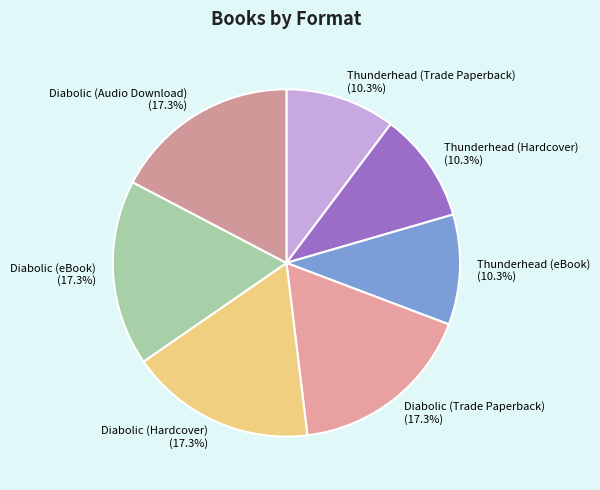

What is the ratio of the value at Thunderhead (eBook) to the value at Diabolic (eBook)?

0.6